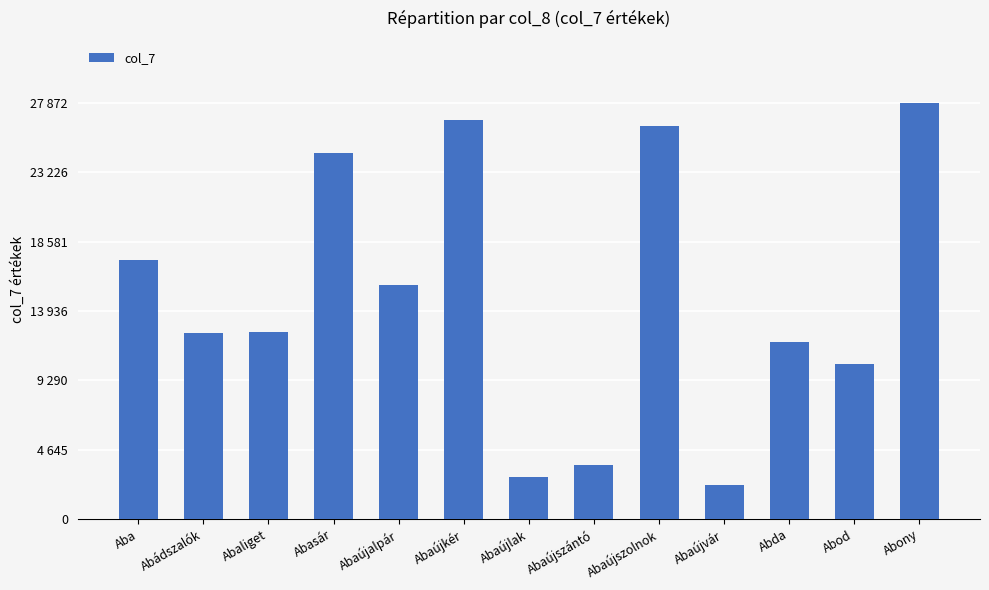

What is the smallest value displayed?

2273